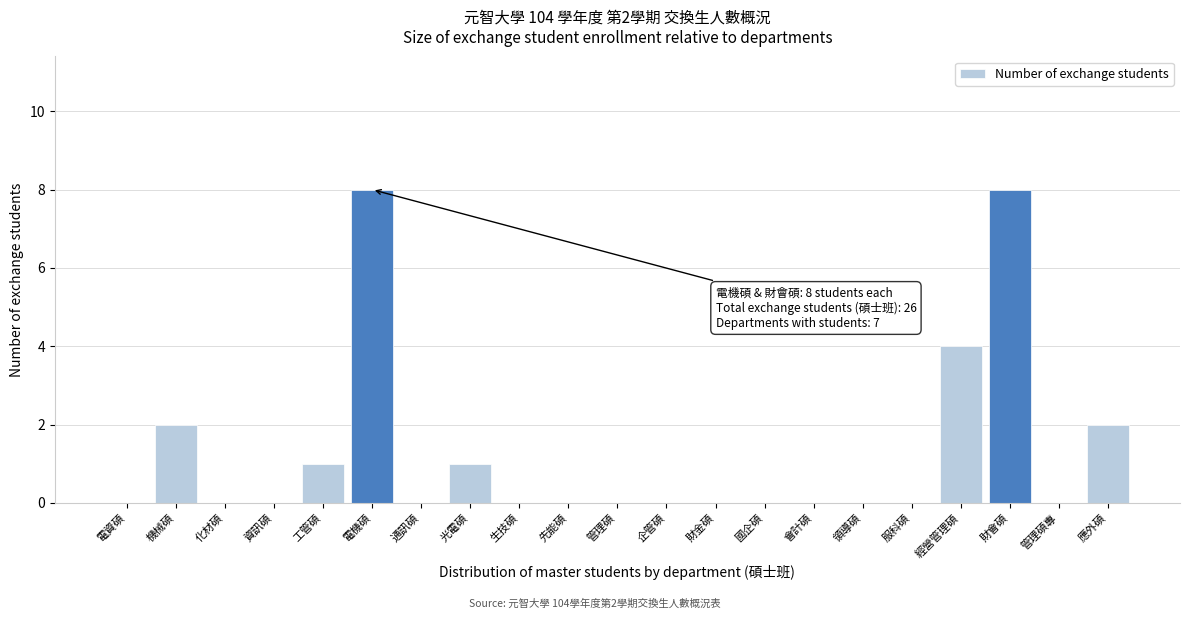

Reading left to right, transcribe all the data shown in this chart.

電資碩=0	機械碩=2	化材碩=0	資訊碩=0	工管碩=1	電機碩=8	通訊碩=0	光電碩=1	生技碩=0	先能碩=0	管理碩=0	企管碩=0	財金碩=0	國企碩=0	會計碩=0	領導碩=0	服科碩=0	經營管理碩=4	財會碩=8	管理碩專=0	應外碩=2